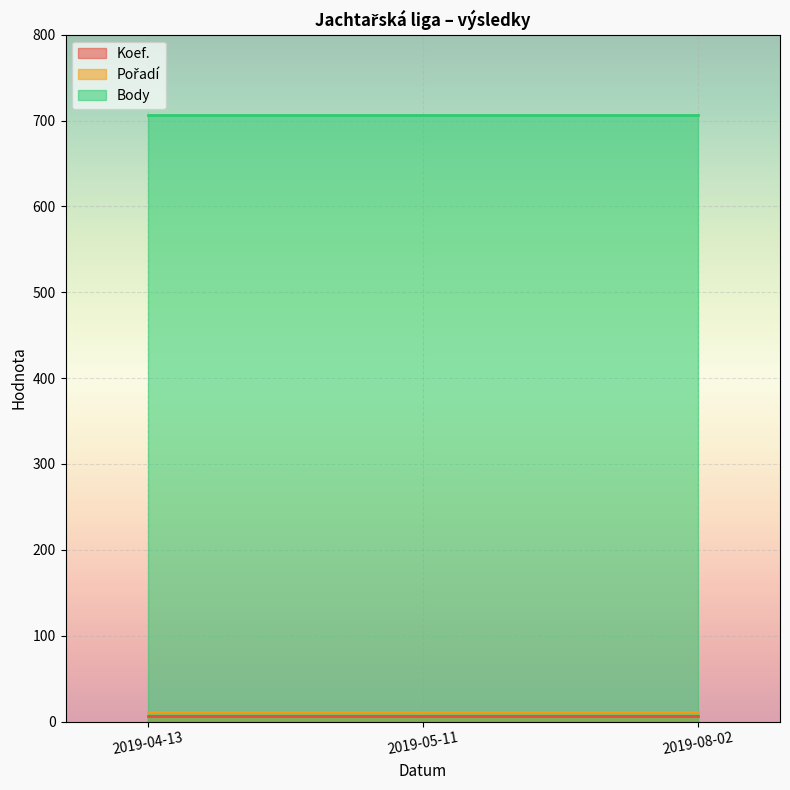

What is the sum of the Koef. values at 2019-05-11 and 2019-04-13?

14